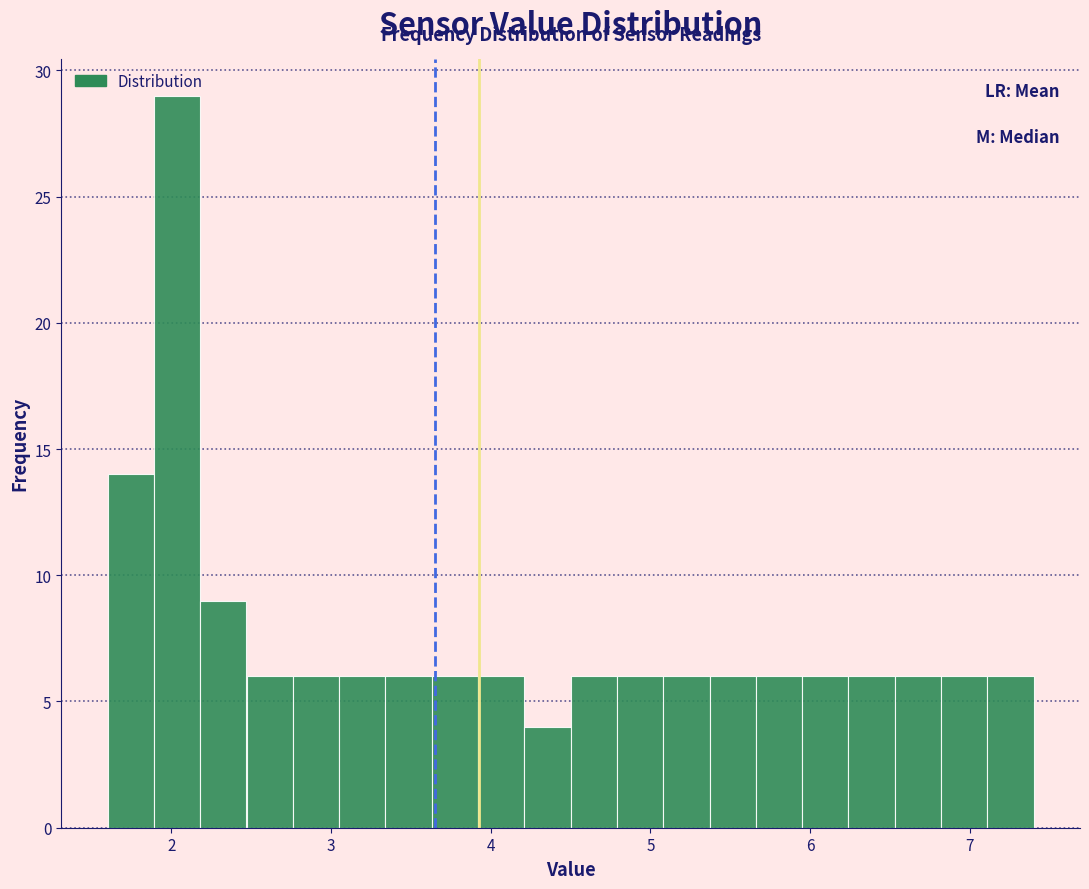

Read against the x-axis, roughly where is the centre of the tallest bar?

2.0